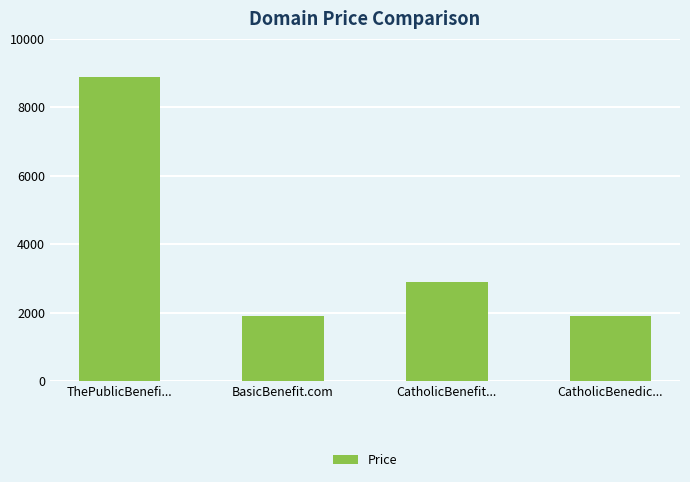

The value at BasicBenefit.com is 521. True or false?

False